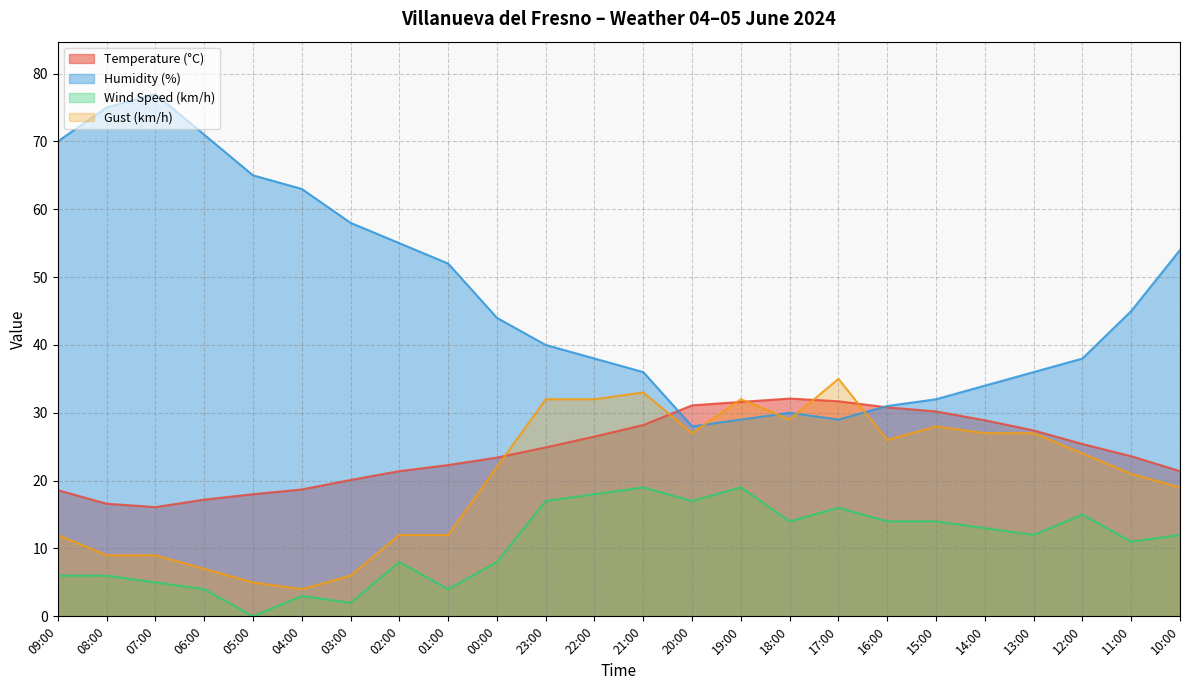

Rank the series at 06:00 from lowest to highest value.

Wind Speed (km/h), Gust (km/h), Temperature (°C), Humidity (%)